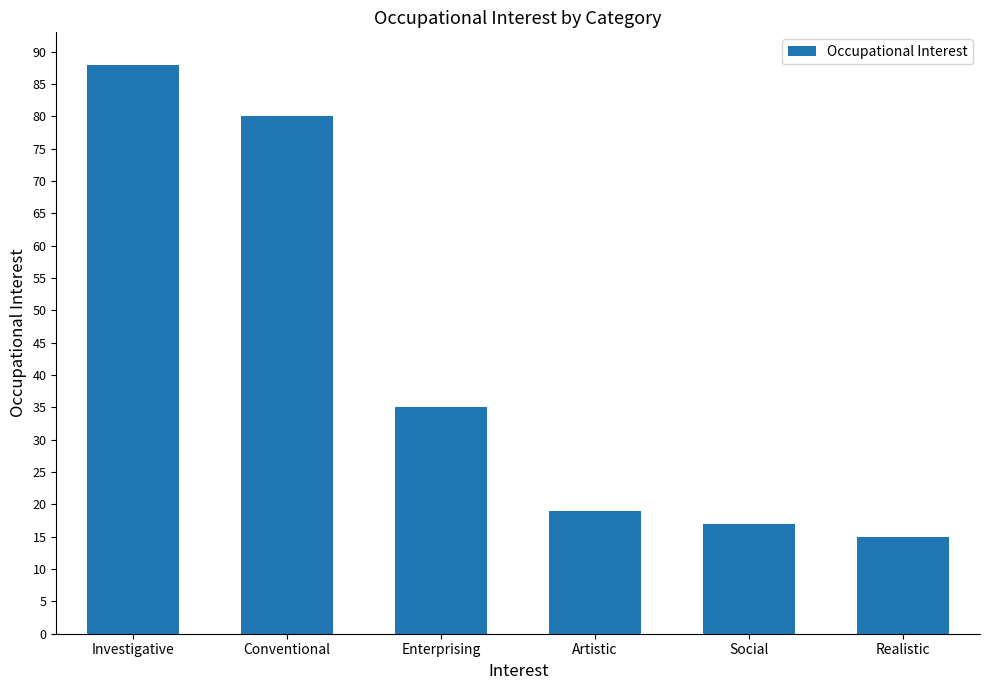

Between Social and Investigative, which is larger?

Investigative